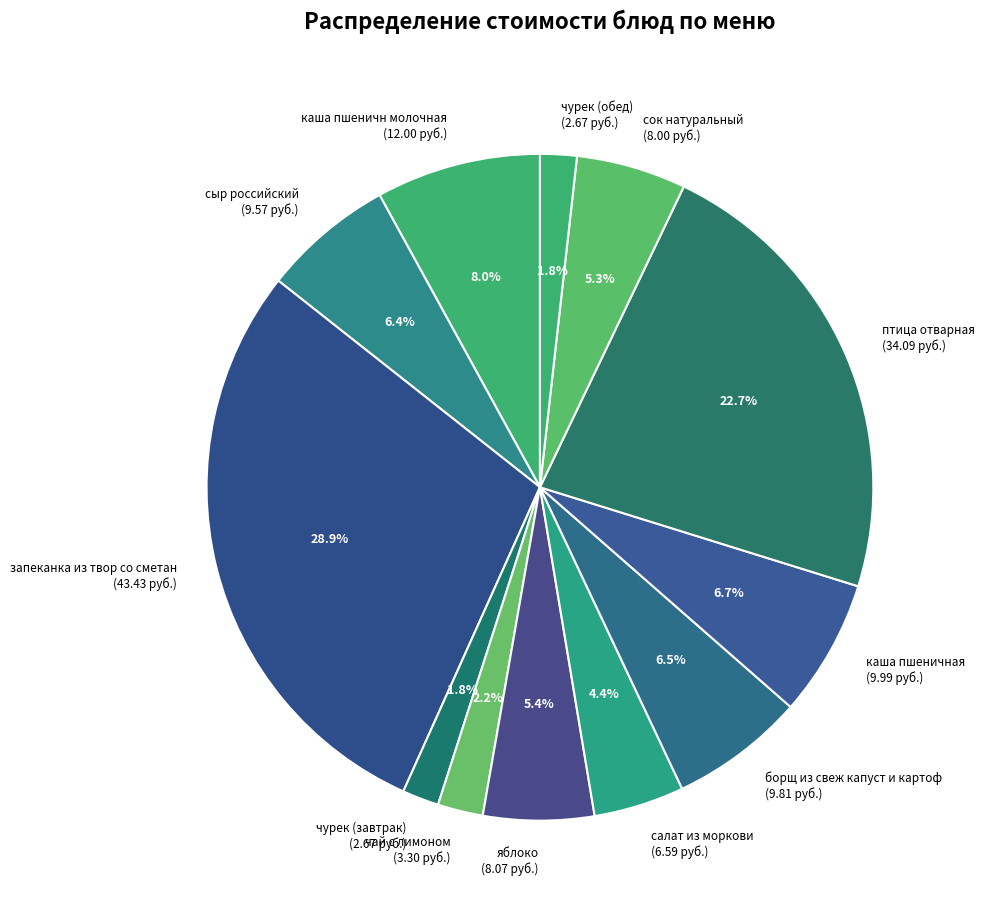

How many slices are in this pie chart?

12